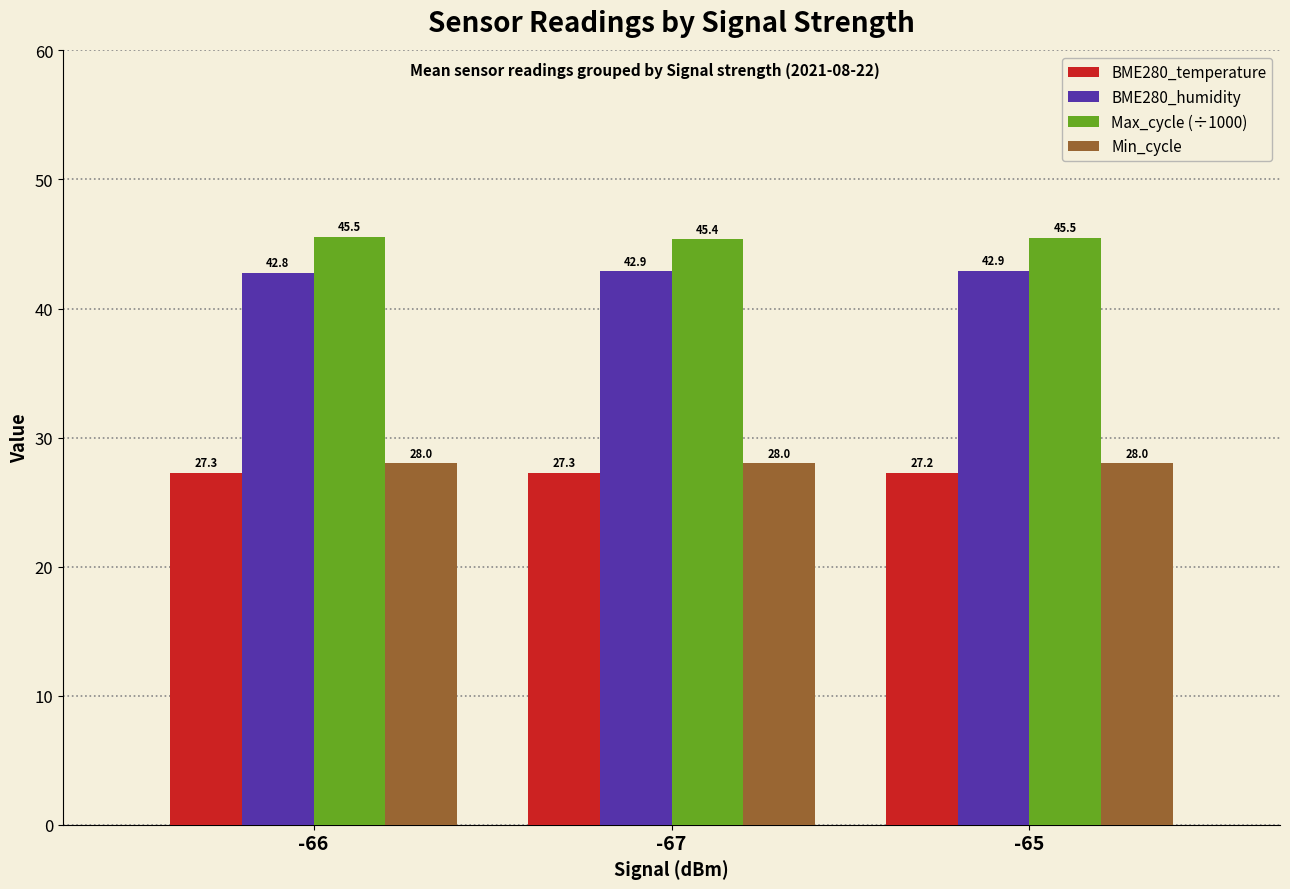

Reading left to right, transcribe all the data shown in this chart.

BME280_temperature: -66=27.3	-67=27.3	-65=27.2
BME280_humidity: -66=42.8	-67=42.9	-65=42.9
Max_cycle (÷1000): -66=45.5	-67=45.4	-65=45.5
Min_cycle: -66=28.0	-67=28.0	-65=28.0